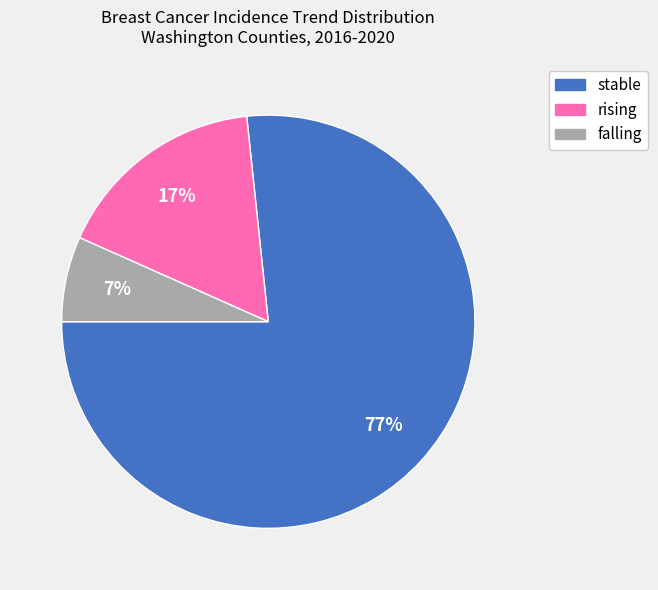

Rank the categories by value from highest to lowest.

stable, rising, falling